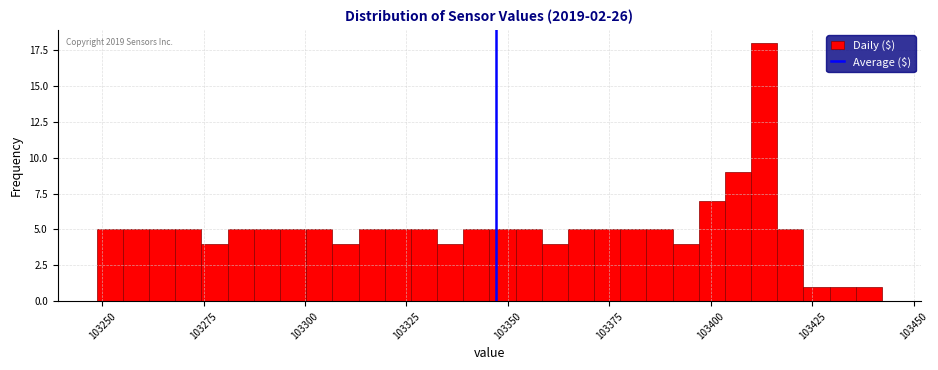

Around what value on the x-axis is the tallest bar? Give the approximate position of its centre, as read against the axis.

103415